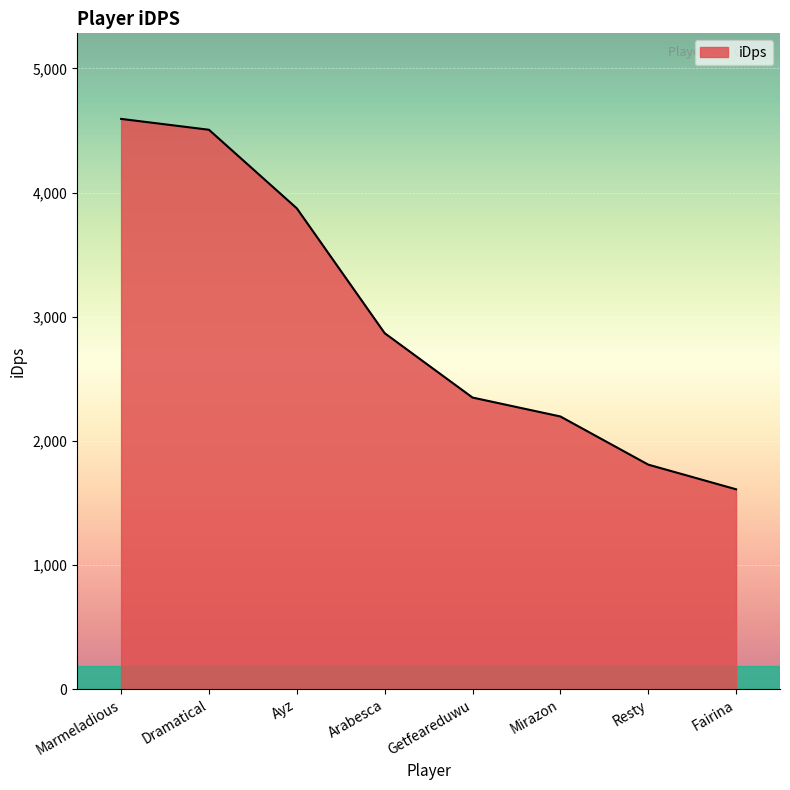

What value does the data have at Marmeladious?

4593.8